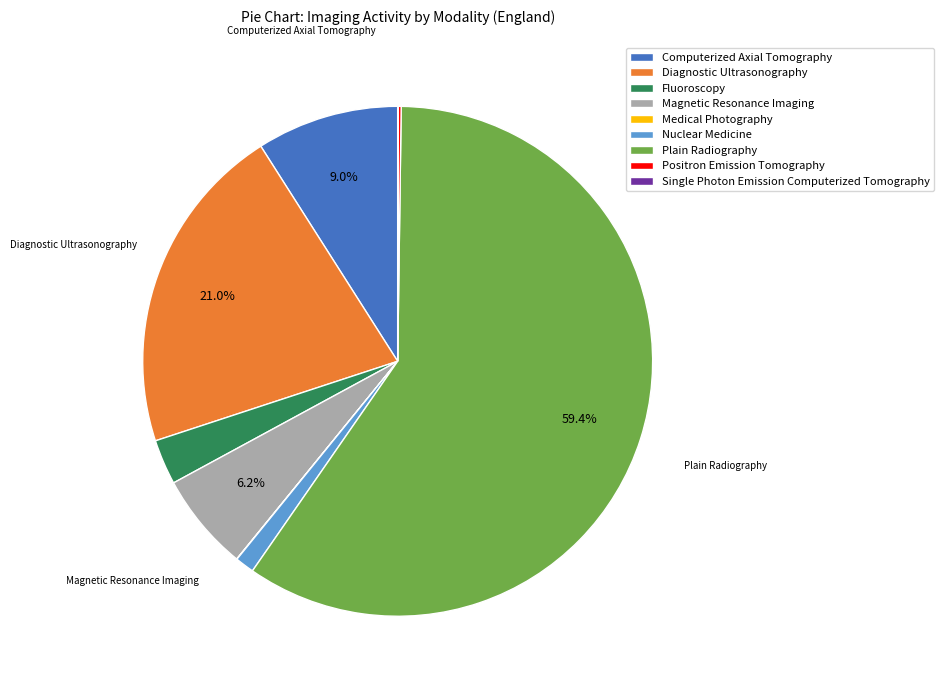

To the nearest percent, what portion does Computerized Axial Tomography represent?

9%